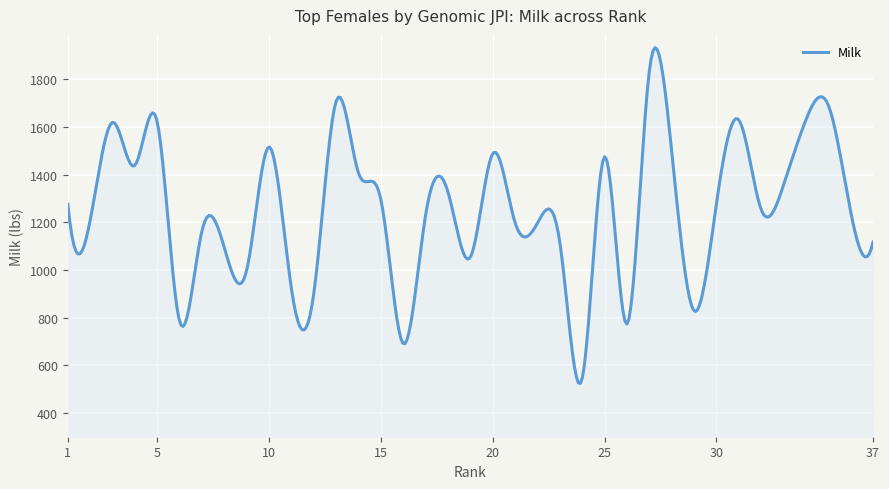

What is the sum of all values?

500961.0